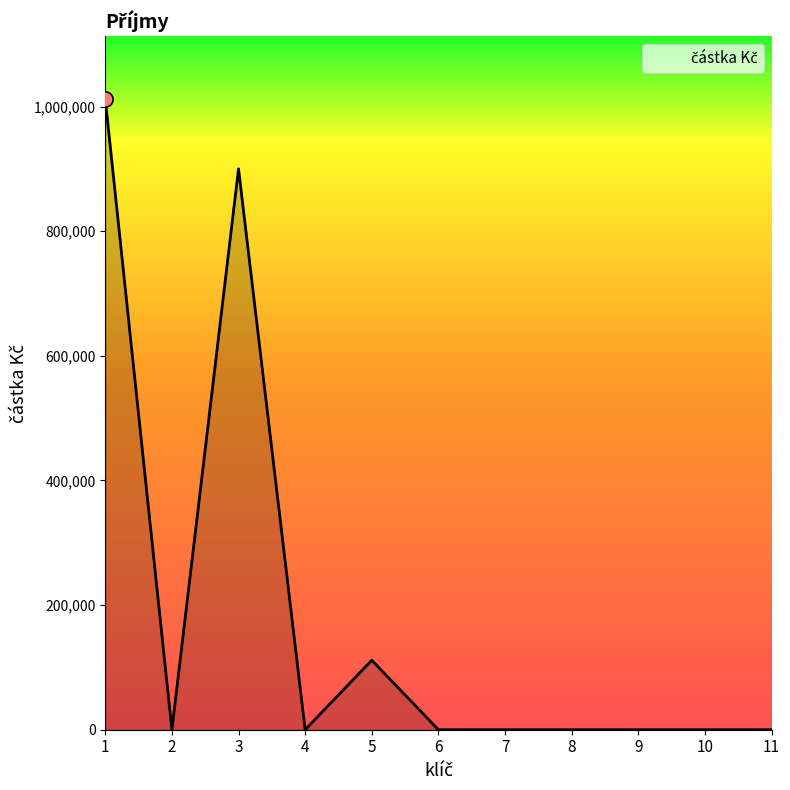

What is the change in value from 5 to 8?

-111500